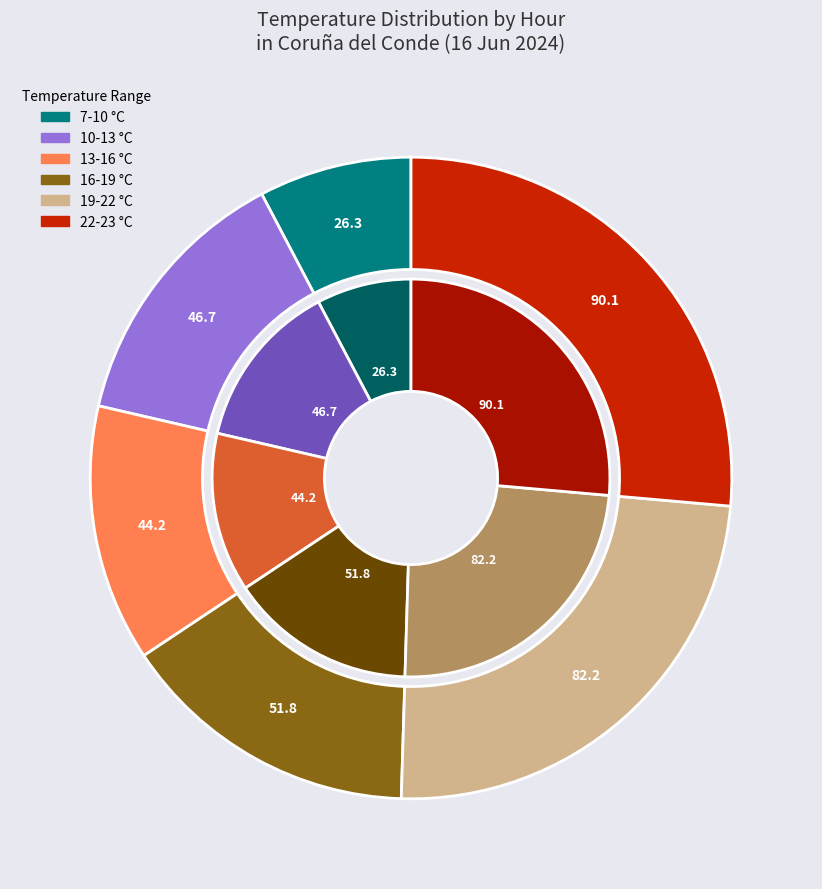

Does 07:00 represent more than half of the total?

No